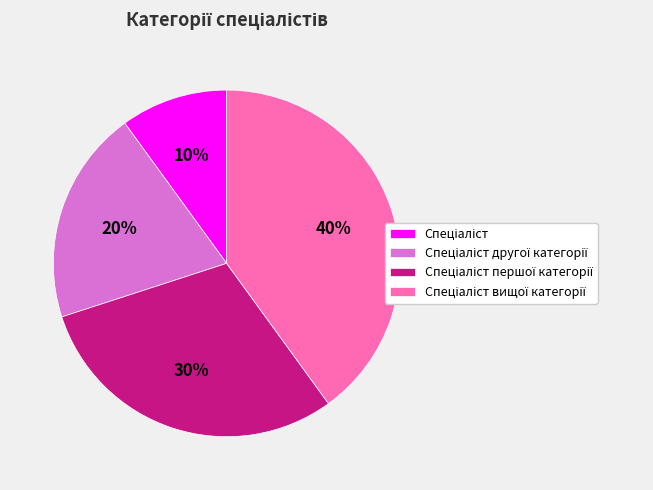

Does any single category account for the majority?

No